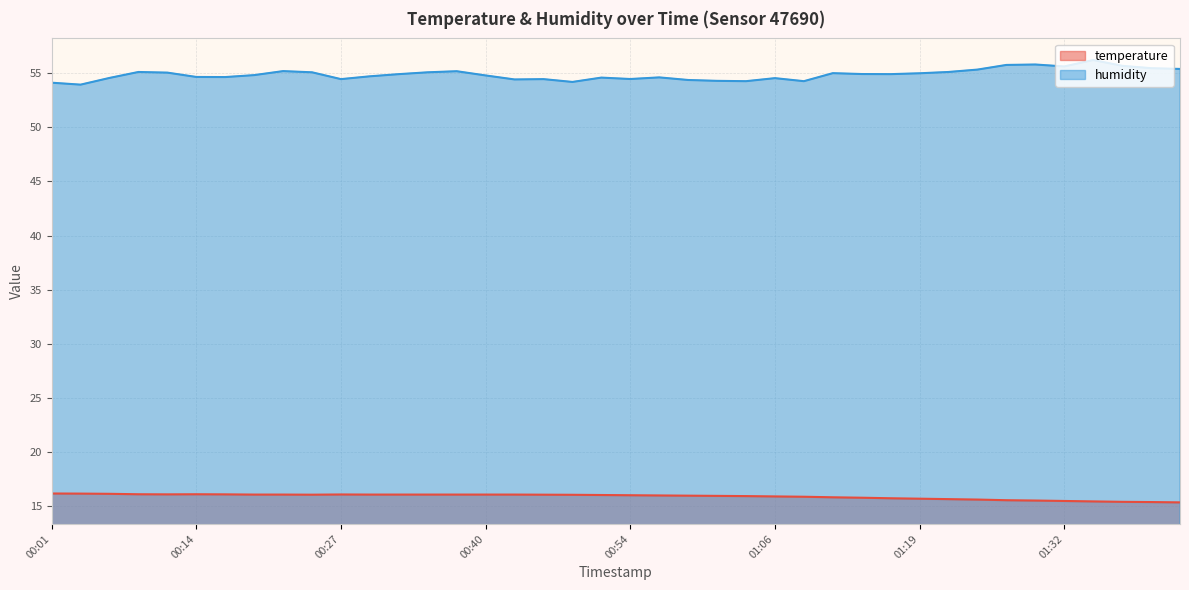

Which series has the largest range (max minus min)?

humidity